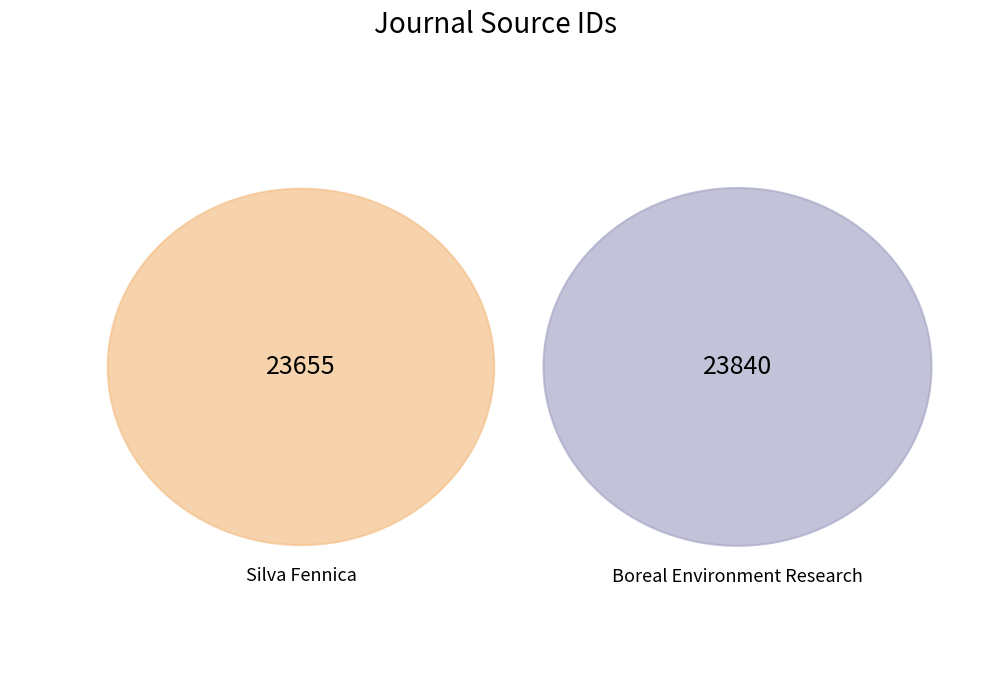

How much of the chart is everything except Boreal Environment Research?

49.8%